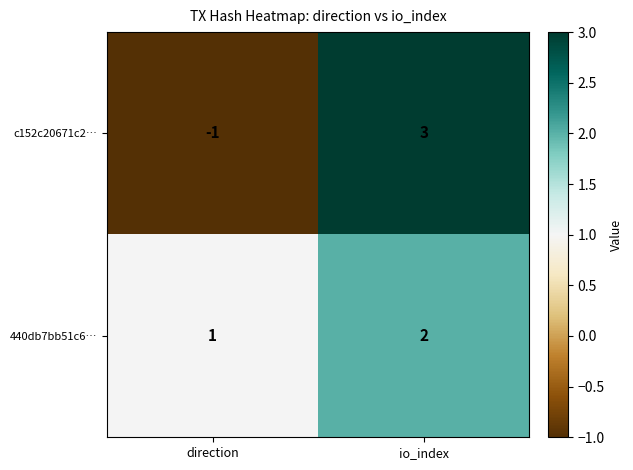

At how many categories does at least one series exceed 2?

1